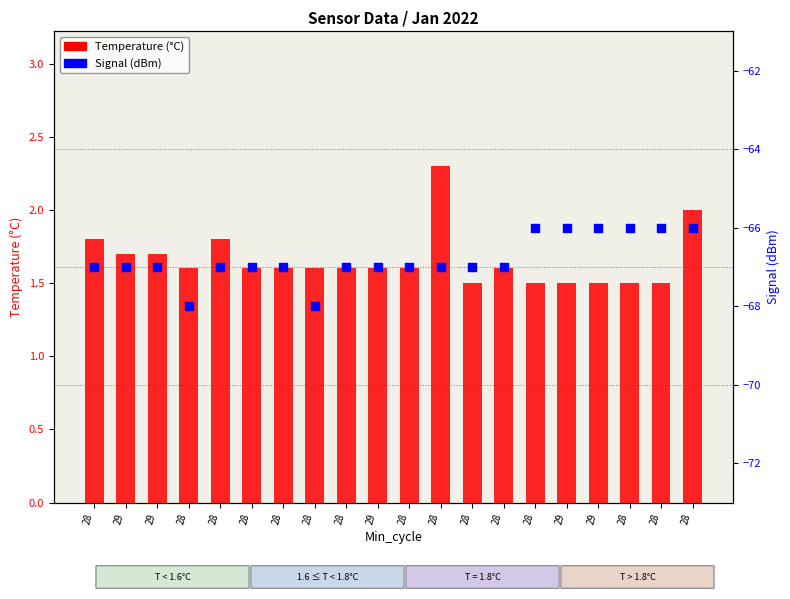

Which series reaches the maximum Y coordinate?

Temperature (°C)